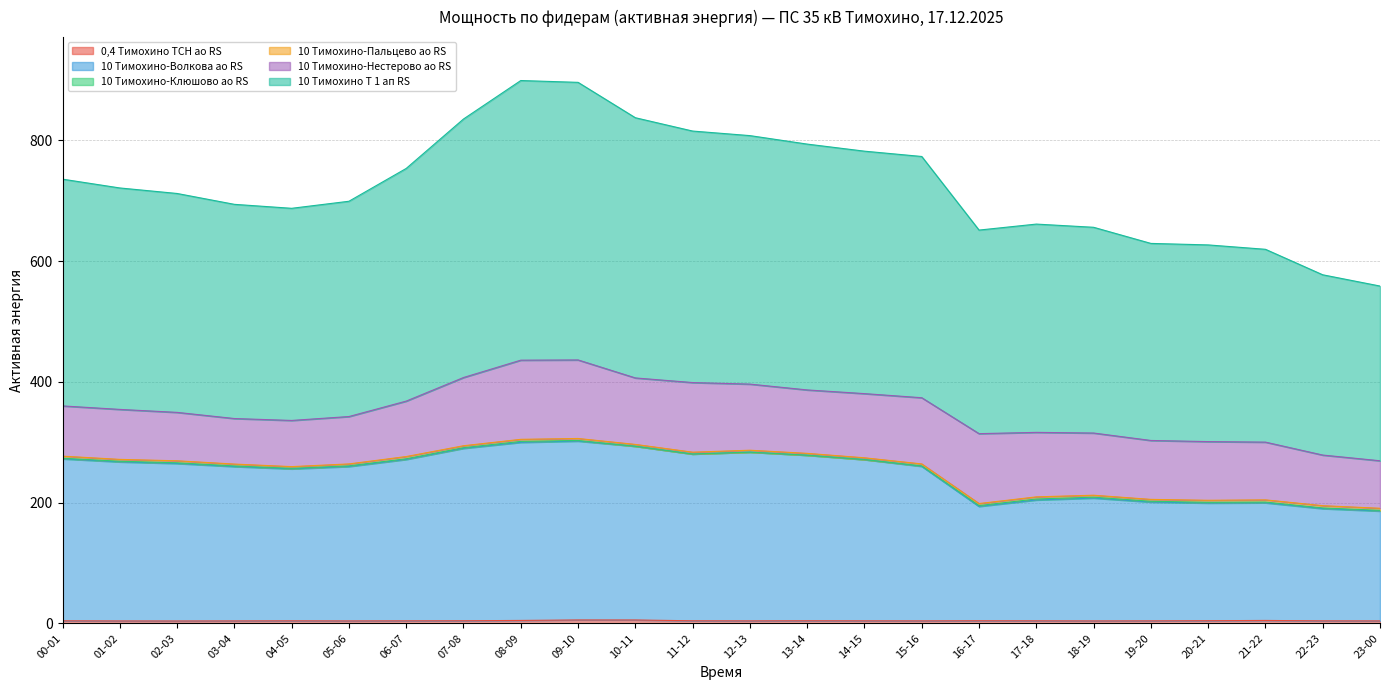

Which series has the largest range (max minus min)?

10 Тимохино Т 1 ап RS